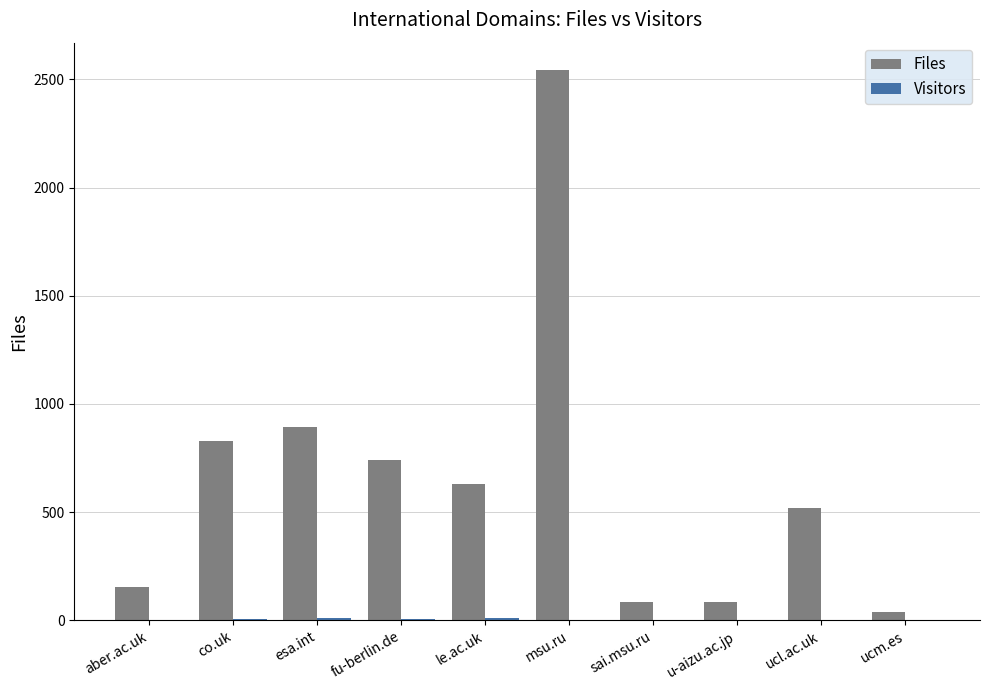

What is the maximum value for Files?

2543